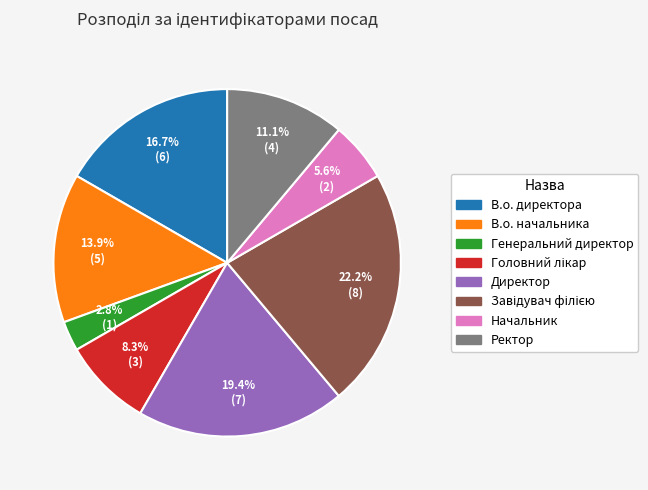

How many slices are in this pie chart?

8